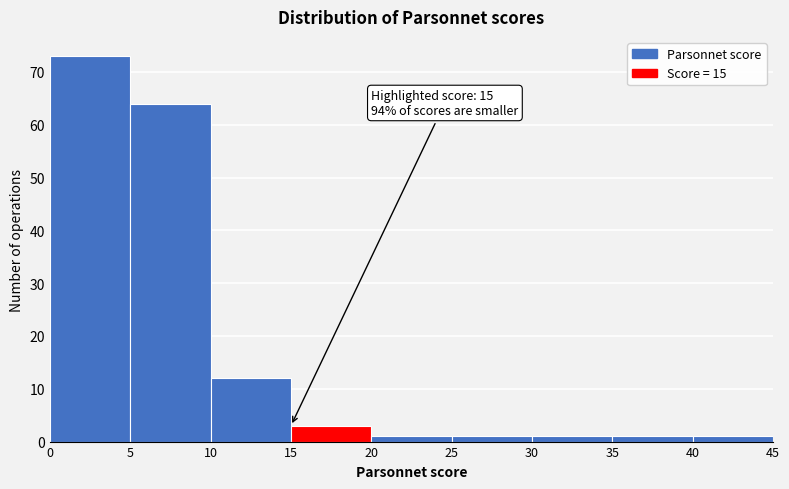

Over which range of the x-axis is the bar tallest?

0 to 5